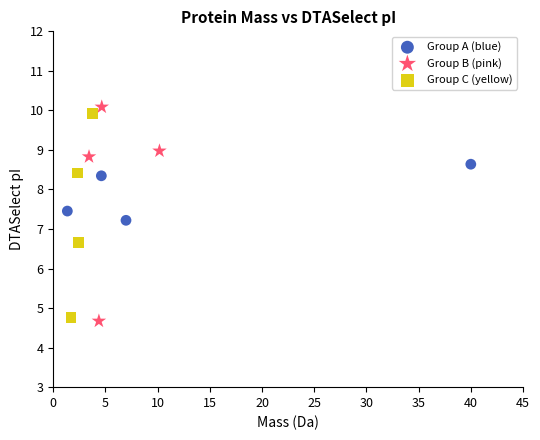

What are all the series names shown in the legend?

Group A (blue), Group B (pink), Group C (yellow)